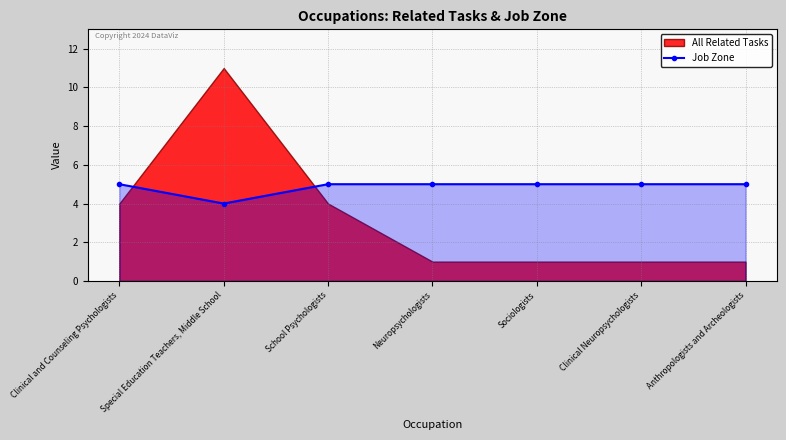

How many values are between 5 and 6?

6